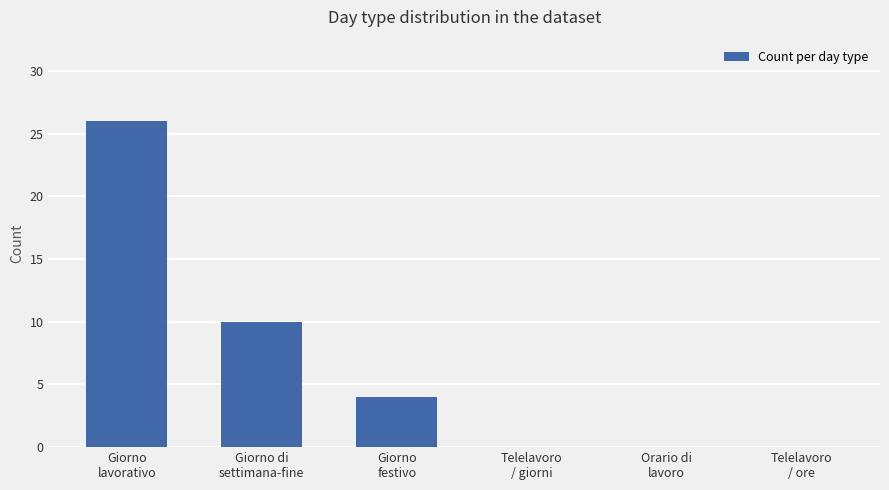

What is the greatest value displayed?

26